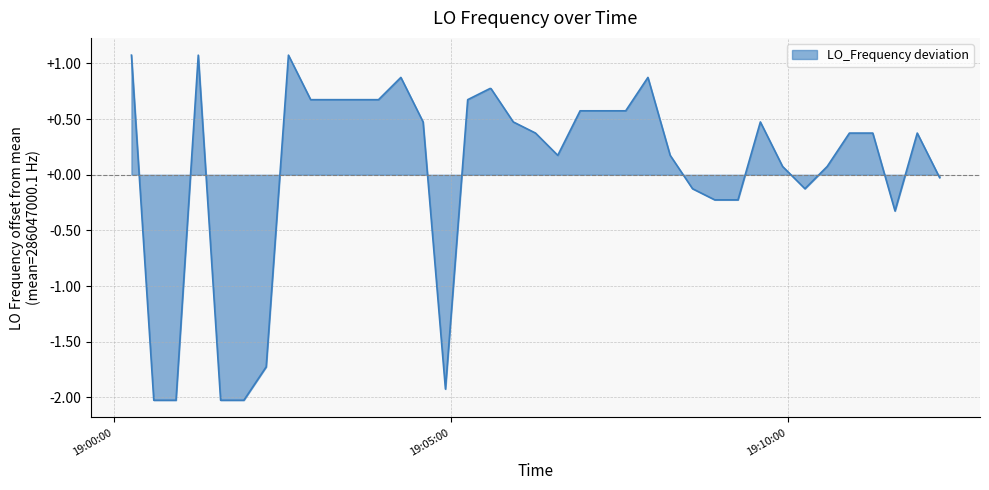

What is the smallest value displayed?

-2.0